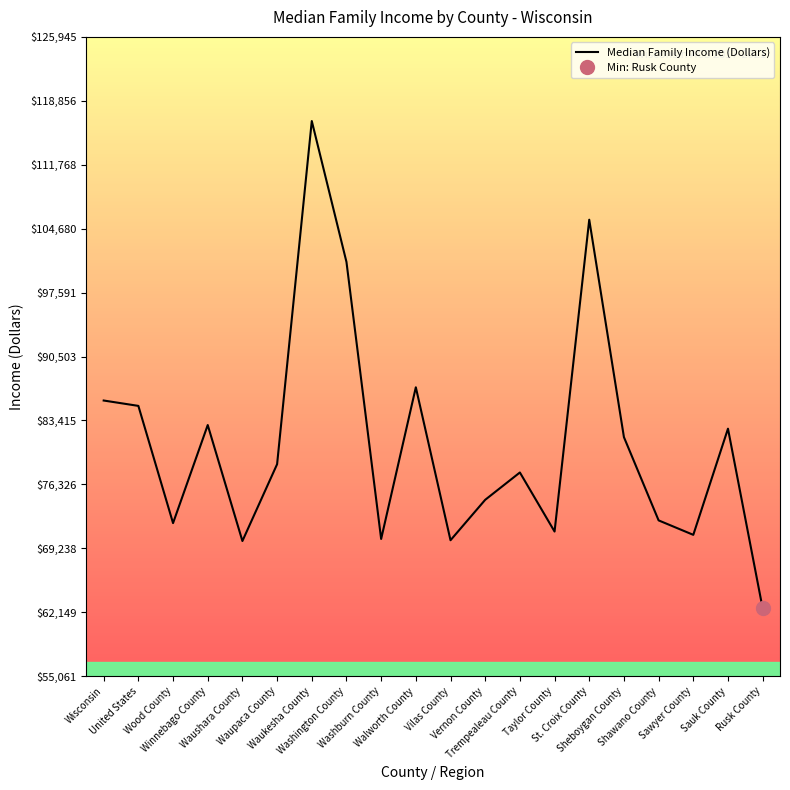

What is the ratio of the value at Waukesha County to the value at Waushara County?

1.7